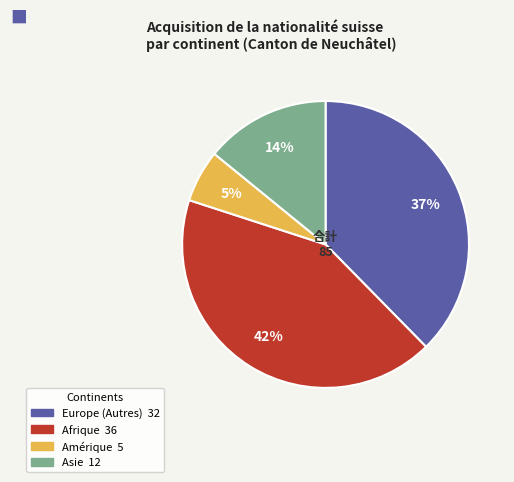

To the nearest percent, what is the difference between the largest and smallest slice percentages?

36%